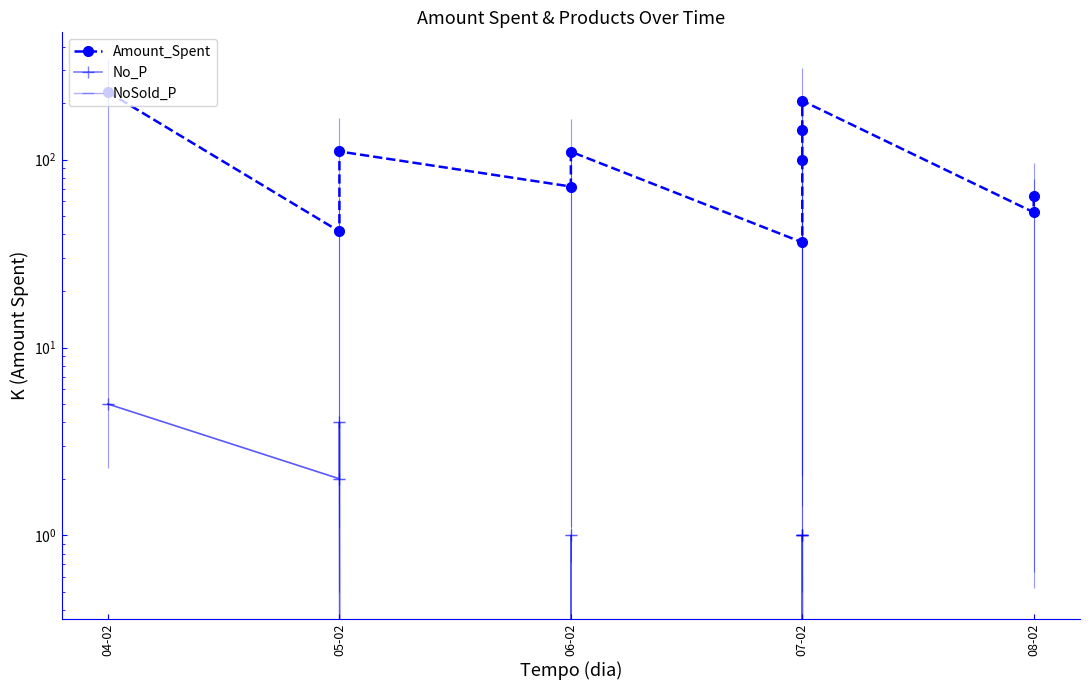

At which category does Amount_Spent reach its first local valley?

05-02